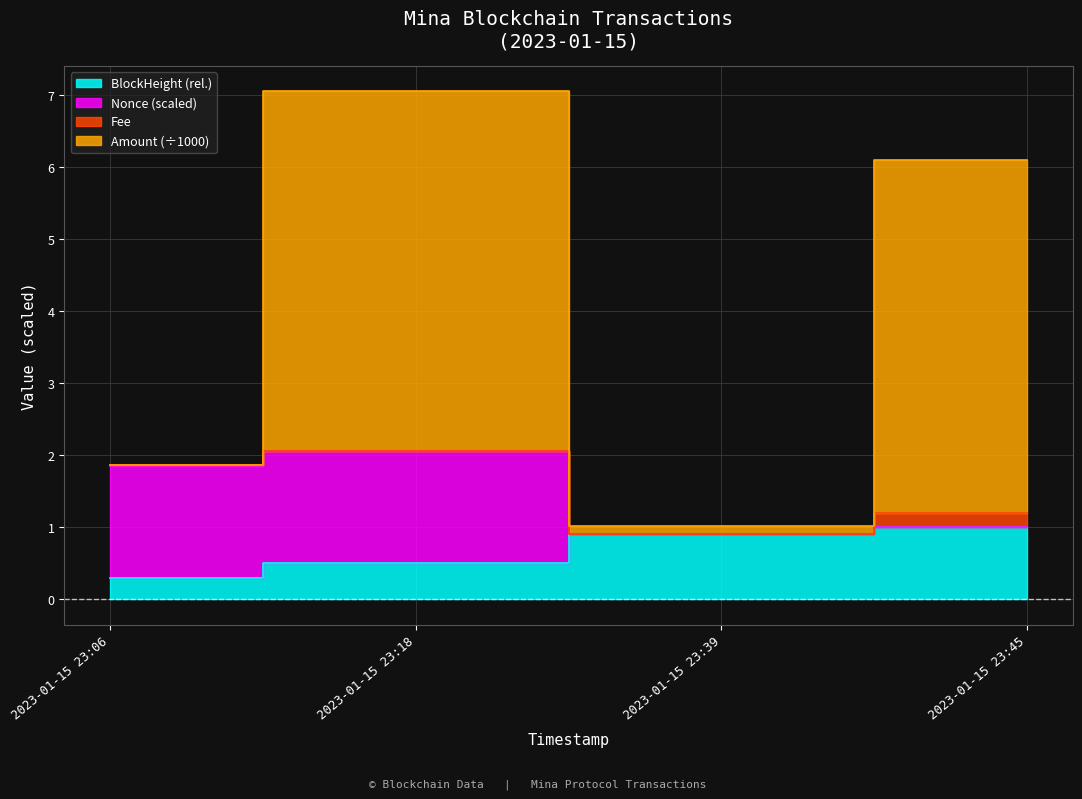

Between 2023-01-15 23:45 and 2023-01-15 23:39, which is larger?

2023-01-15 23:45